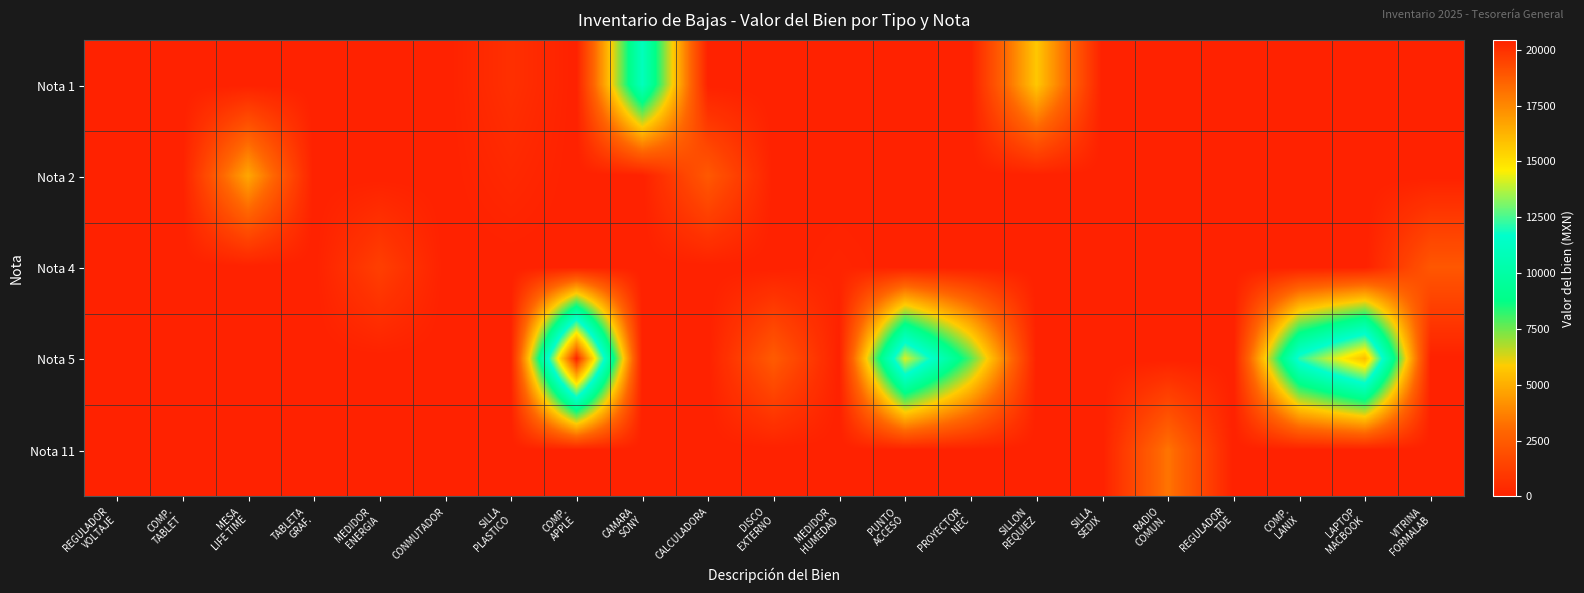

At MEDIDOR HUMEDAD, list the series in order from smallest to largest.

Nota 1, Nota 2, Nota 5, Nota 11, Nota 4